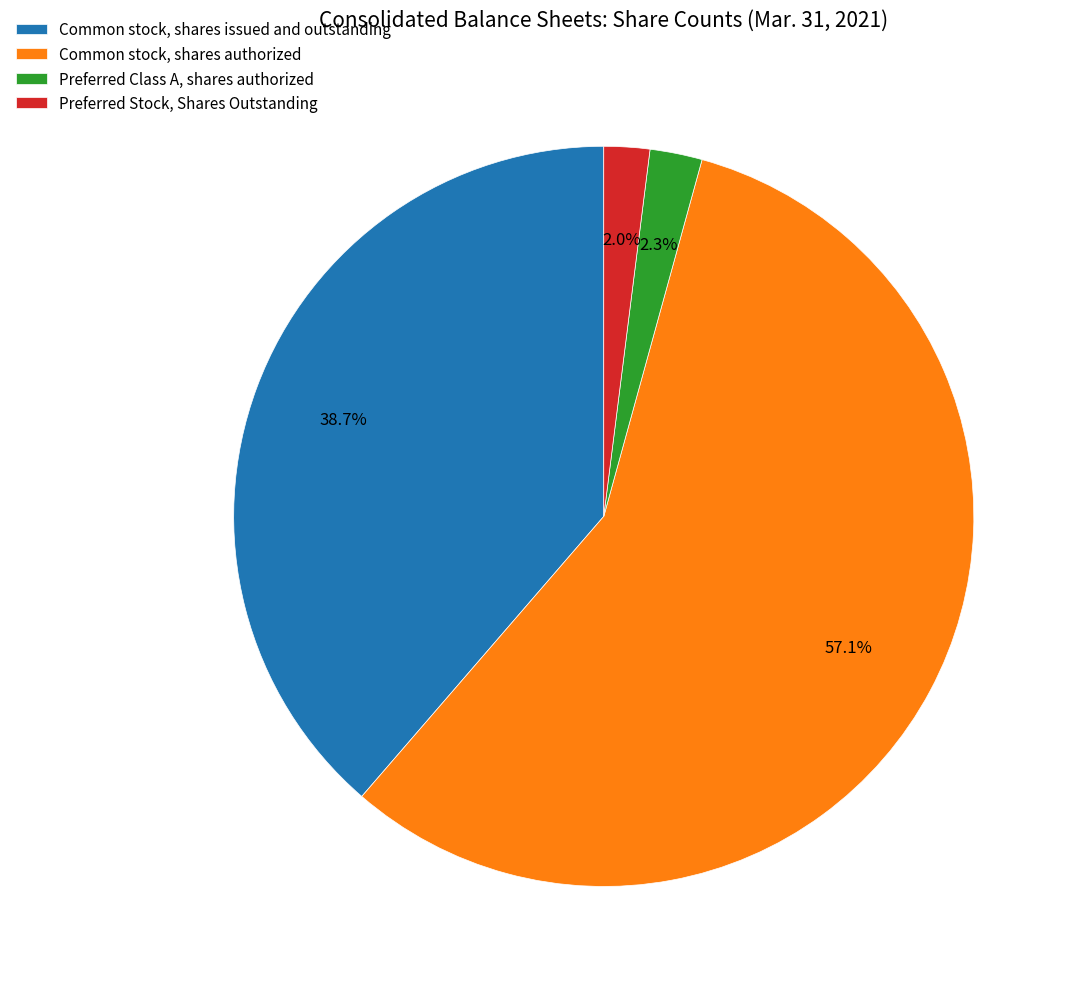

Which has a higher value, Preferred Class A, shares authorized or Common stock, shares issued and outstanding?

Common stock, shares issued and outstanding